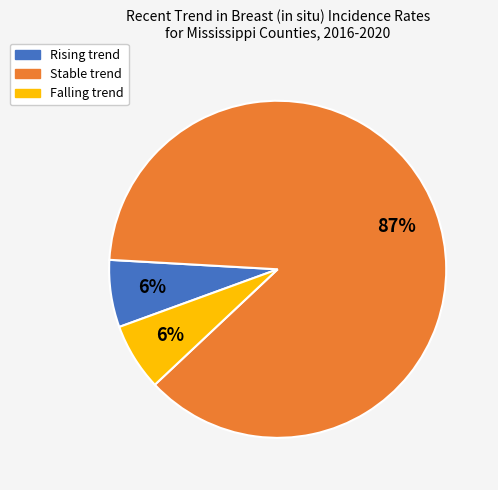

To the nearest percent, what is the average slice percentage?

33%